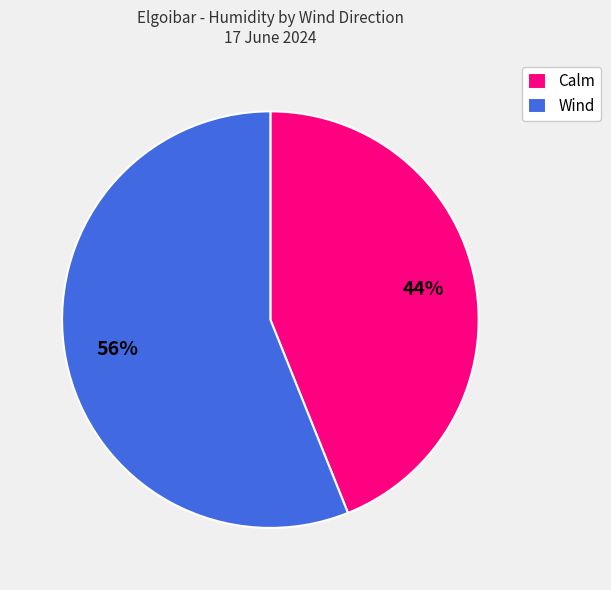

Combined, do Calm and Wind account for over 50%?

Yes